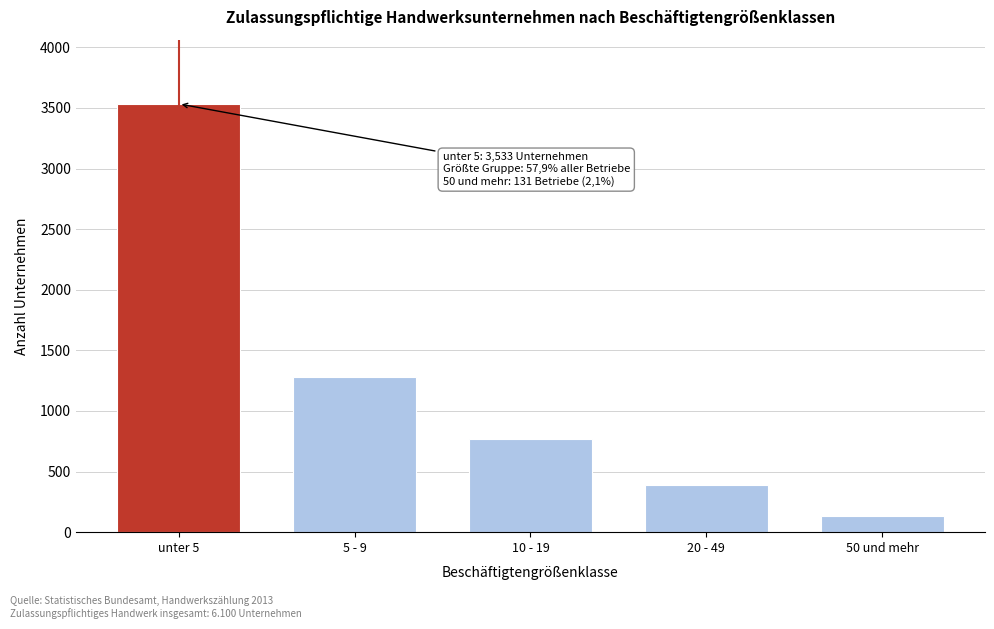

Reading right to left, list all the values displayed in this chart.

131	391	769	1276	3533